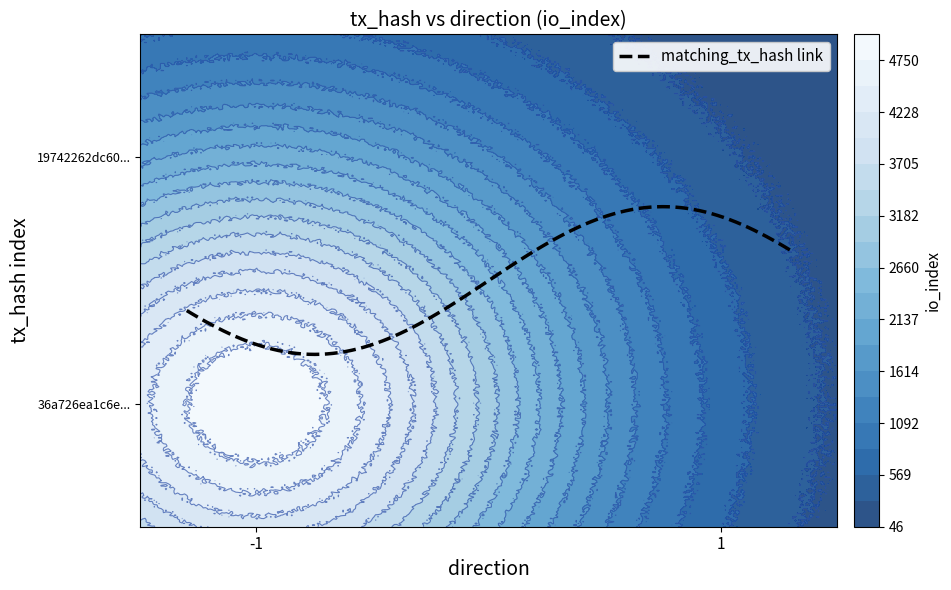

At how many categories does at least one series exceed 4060?

1